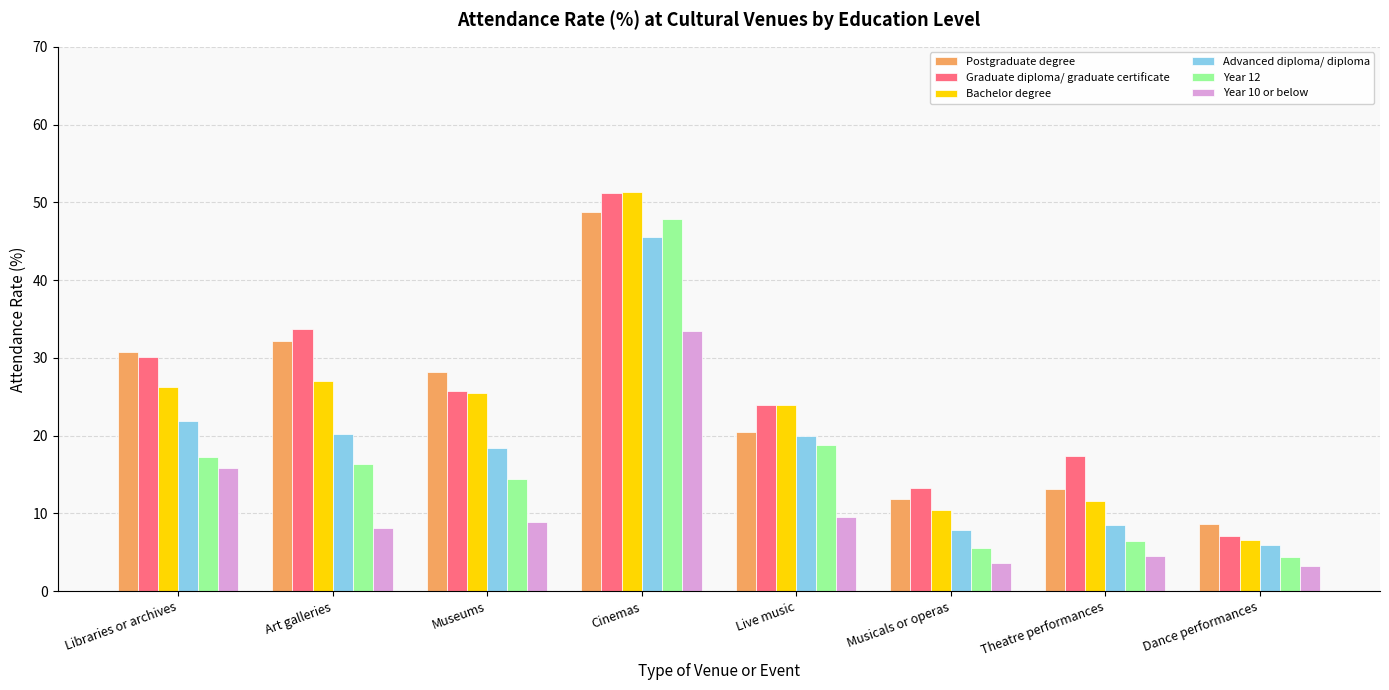

At which label does Year 10 or below reach its peak?

Cinemas